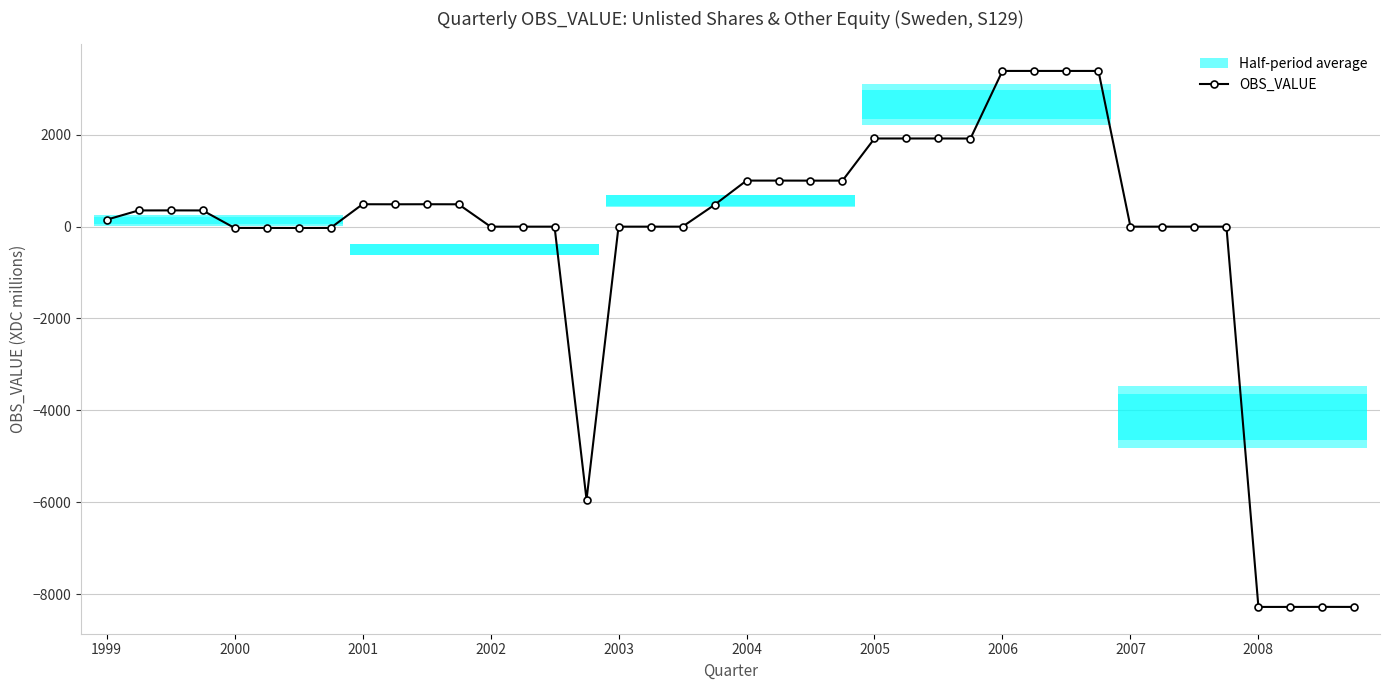

How many lines are shown in the chart?

1